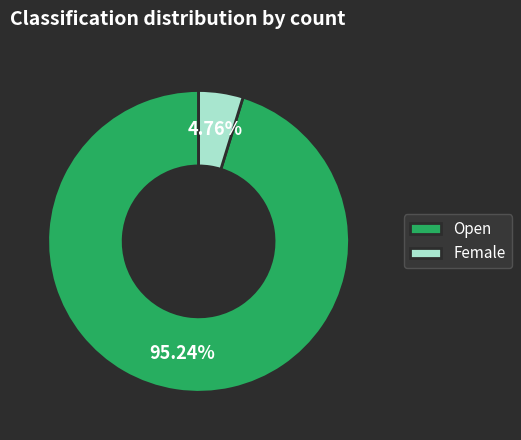

Rank the categories by value from highest to lowest.

Open, Female